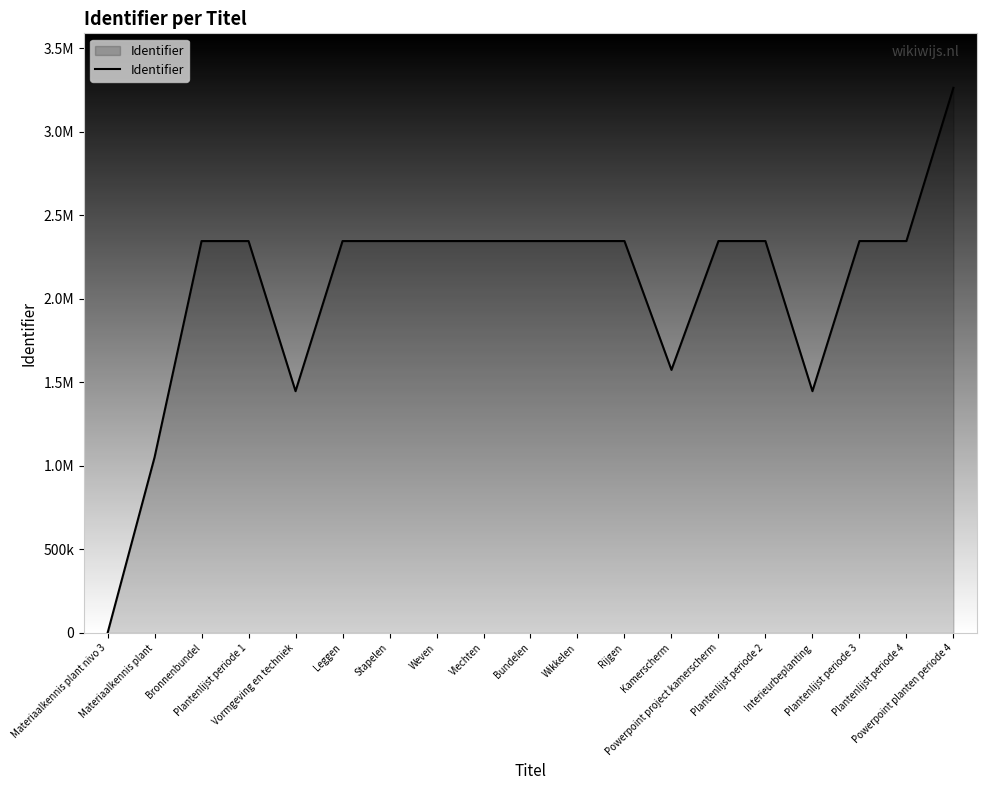

Reading left to right, list all the values displayed in this chart.

0	1051900	2346123	2346126	1447556	2346173	2346174	2346216	2346217	2346218	2346220	2346221	1574921	2346225	2346132	1447558	2346166	2346168	3263311